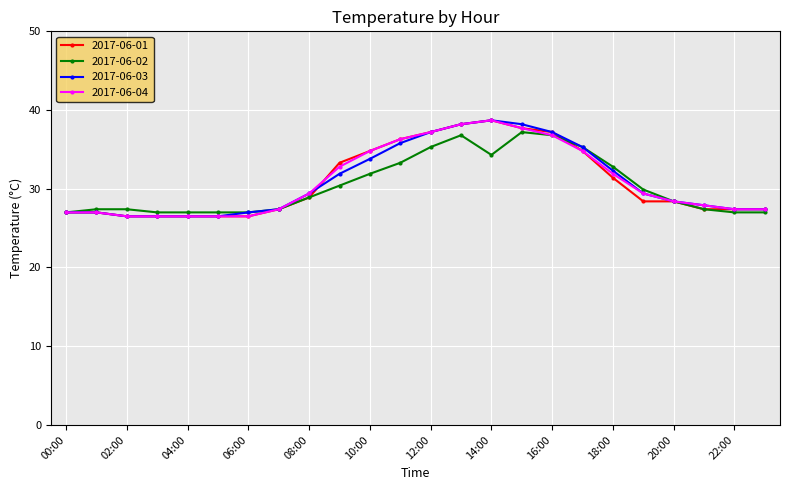

What is the value of the 2017-06-04 point at the 16th from the left?

37.7